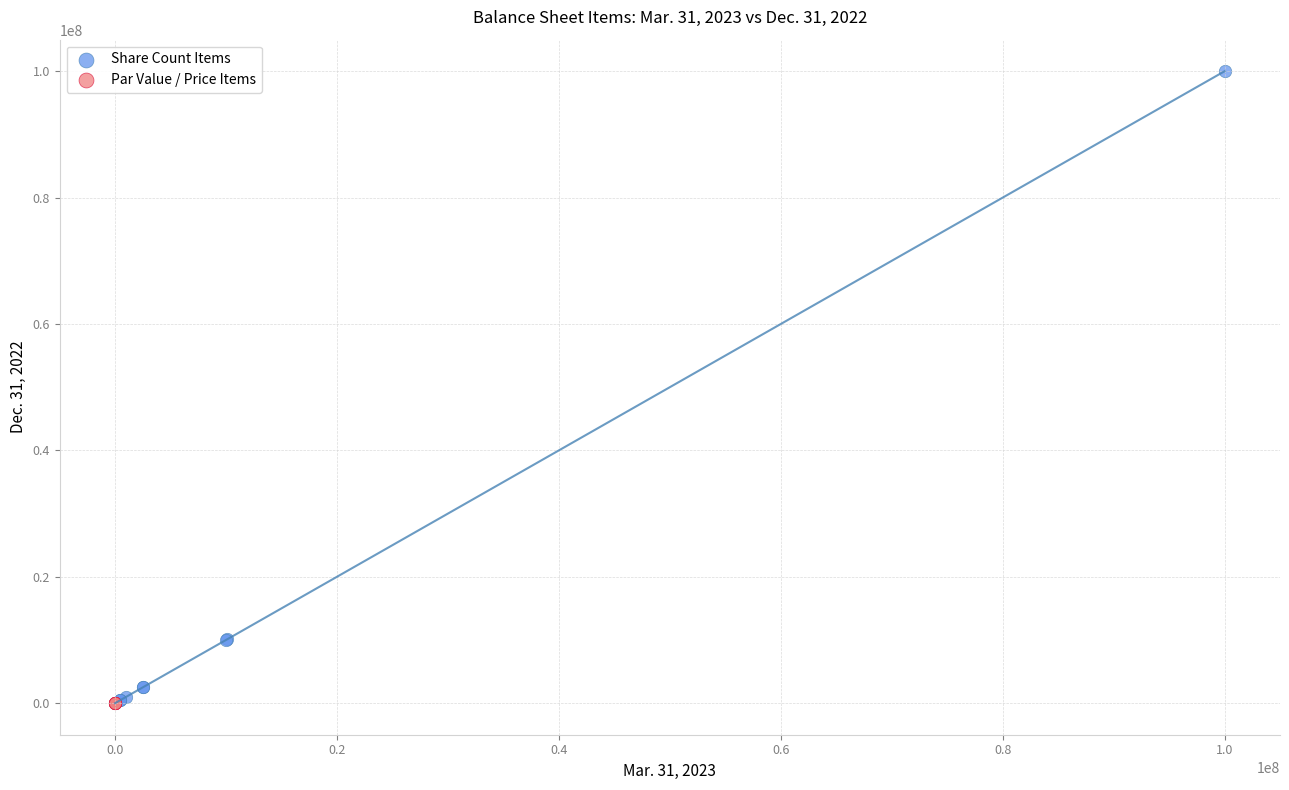

Which series has the largest Y range (max minus min)?

Share Count Items